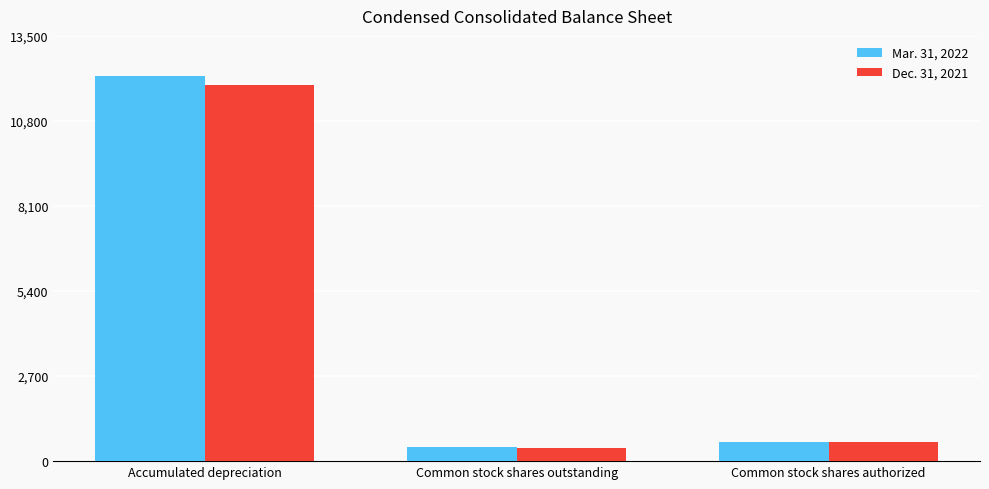

Rank the categories by Mar. 31, 2022 value from lowest to highest.

Common stock shares outstanding, Common stock shares authorized, Accumulated depreciation